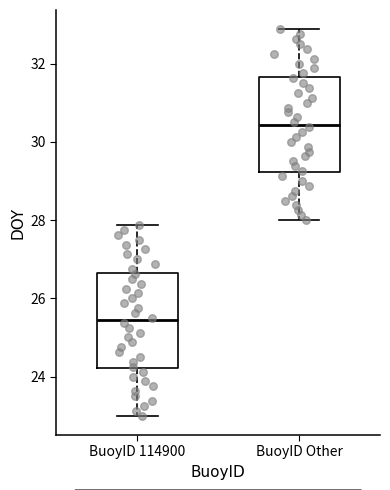

Reading left to right, read every box against the y-axis: the position of its median line, the range the box covers, and the ends of its whiskers. The values are not printed on the chart, so give them approximately, as read against the axis.

BuoyID 114900: median 25.4, box 24.2 to 26.6, whiskers 23.0 to 27.8
BuoyID Other: median 30.4, box 29.2 to 31.6, whiskers 28.0 to 32.8